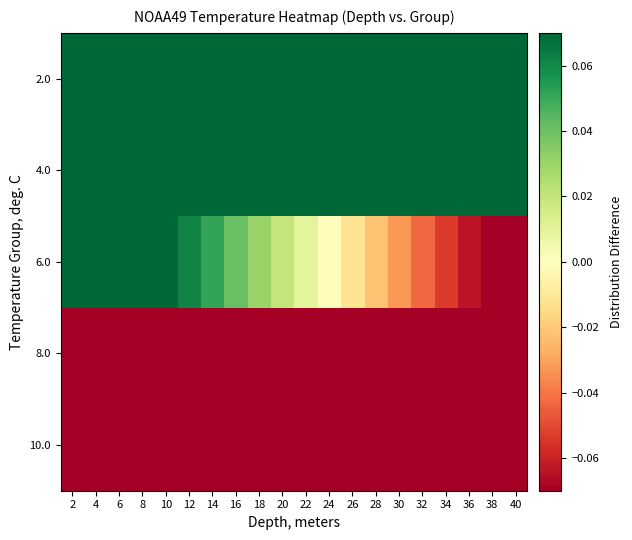

Reading left to right, list all the values displayed in this chart.

2.0: 2=0.4	4=0.4	6=0.4	8=0.4	10=0.4	12=0.4	14=0.4	16=0.4	18=0.4	20=0.4	22=0.4	24=0.4	26=0.4	28=0.4	30=0.3	32=0.3	34=0.3	36=0.3	38=0.3	40=0.3
4.0: 2=0.3	4=0.3	6=0.3	8=0.3	10=0.3	12=0.3	14=0.3	16=0.2	18=0.2	20=0.2	22=0.2	24=0.2	26=0.2	28=0.2	30=0.2	32=0.2	34=0.1	36=0.1	38=0.1	40=0.1
6.0: 2=0.1	4=0.1	6=0.1	8=0.1	10=0.1	12=0.1	14=0.1	16=0.0	18=0.0	20=0.0	22=0.0	24=-0.0	26=-0.0	28=-0.0	30=-0.0	32=-0.0	34=-0.1	36=-0.1	38=-0.1	40=-0.1
8.0: 2=-0.1	4=-0.1	6=-0.1	8=-0.1	10=-0.1	12=-0.1	14=-0.2	16=-0.2	18=-0.2	20=-0.2	22=-0.2	24=-0.2	26=-0.2	28=-0.2	30=-0.2	32=-0.3	34=-0.3	36=-0.3	38=-0.3	40=-0.3
10.0: 2=-0.3	4=-0.3	6=-0.3	8=-0.3	10=-0.3	12=-0.4	14=-0.4	16=-0.4	18=-0.4	20=-0.4	22=-0.4	24=-0.4	26=-0.4	28=-0.4	30=-0.4	32=-0.5	34=-0.5	36=-0.5	38=-0.5	40=-0.5